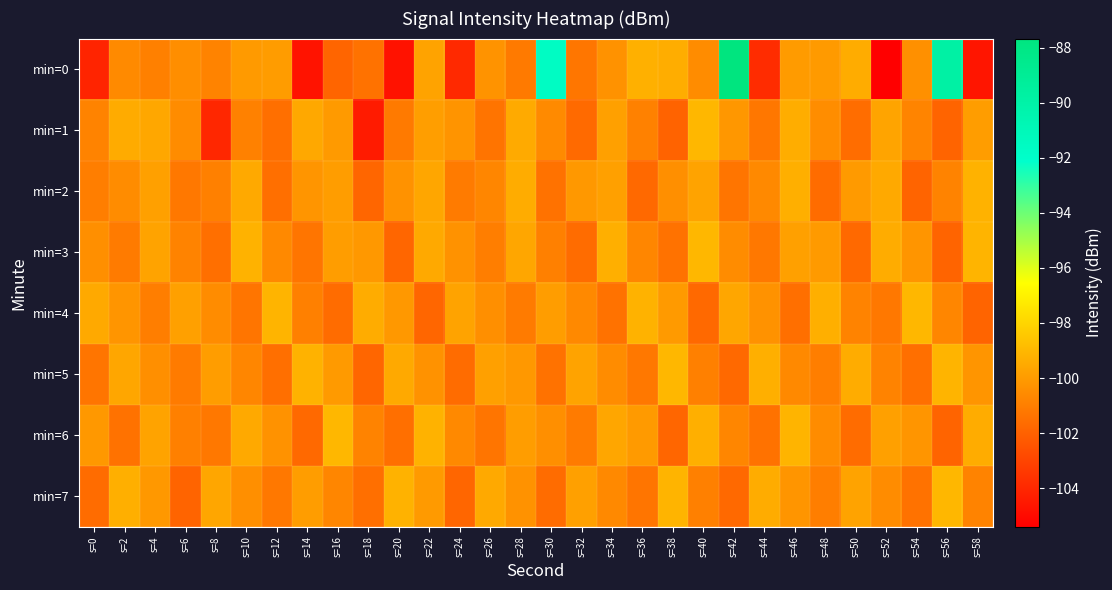

What is the maximum value shown in the chart?

-87.7